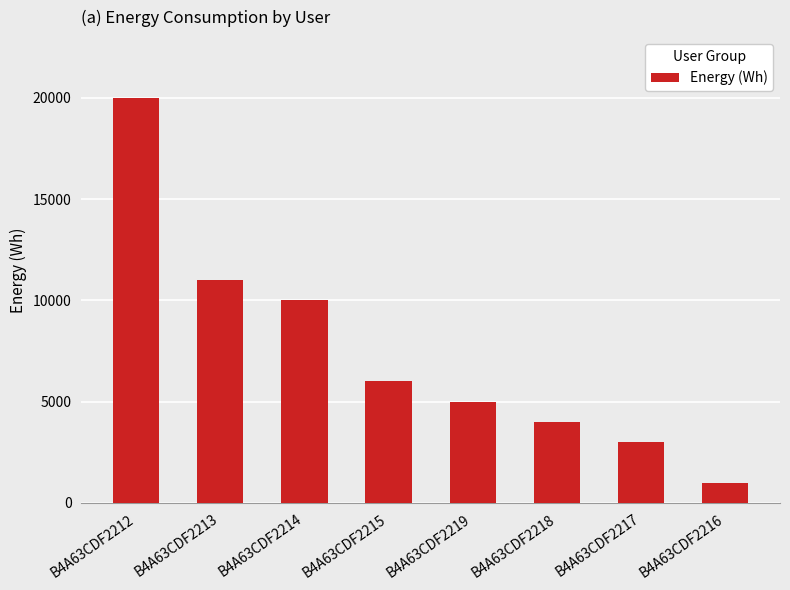

List the labels in order of value, smallest first.

B4A63CDF2216, B4A63CDF2217, B4A63CDF2218, B4A63CDF2219, B4A63CDF2215, B4A63CDF2214, B4A63CDF2213, B4A63CDF2212